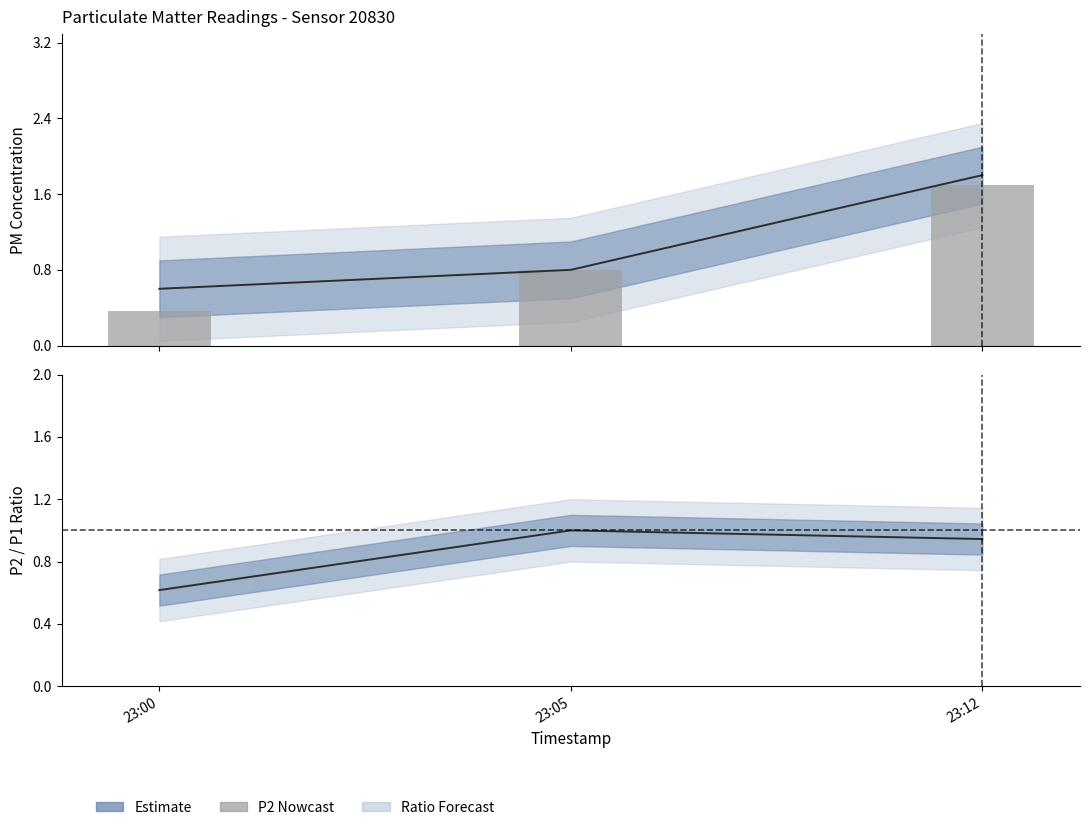

What is the greatest value displayed?

1.7